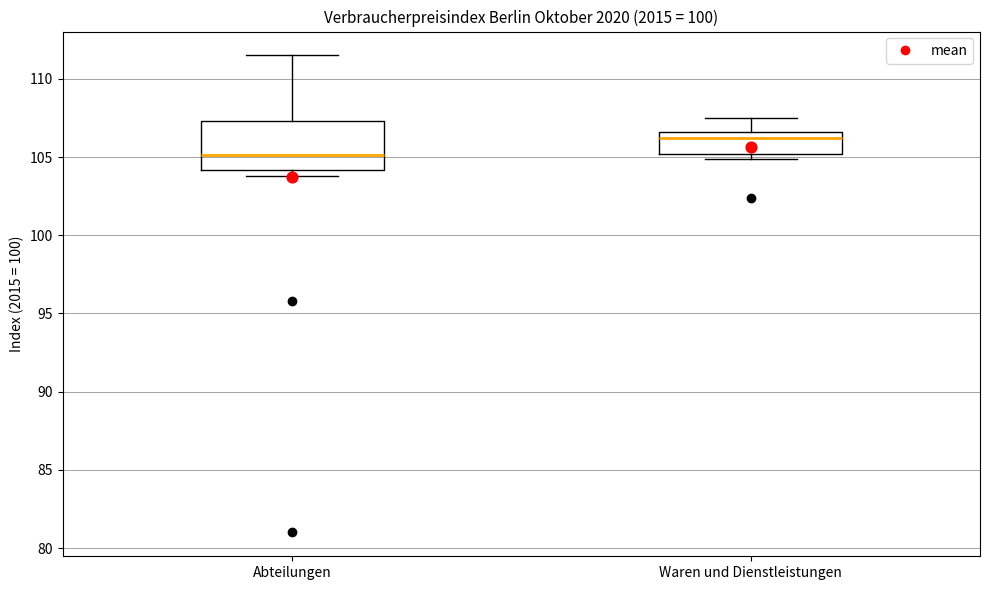

Comparing the boxes themselves (not the whiskers), which one is the tallest?

Abteilungen